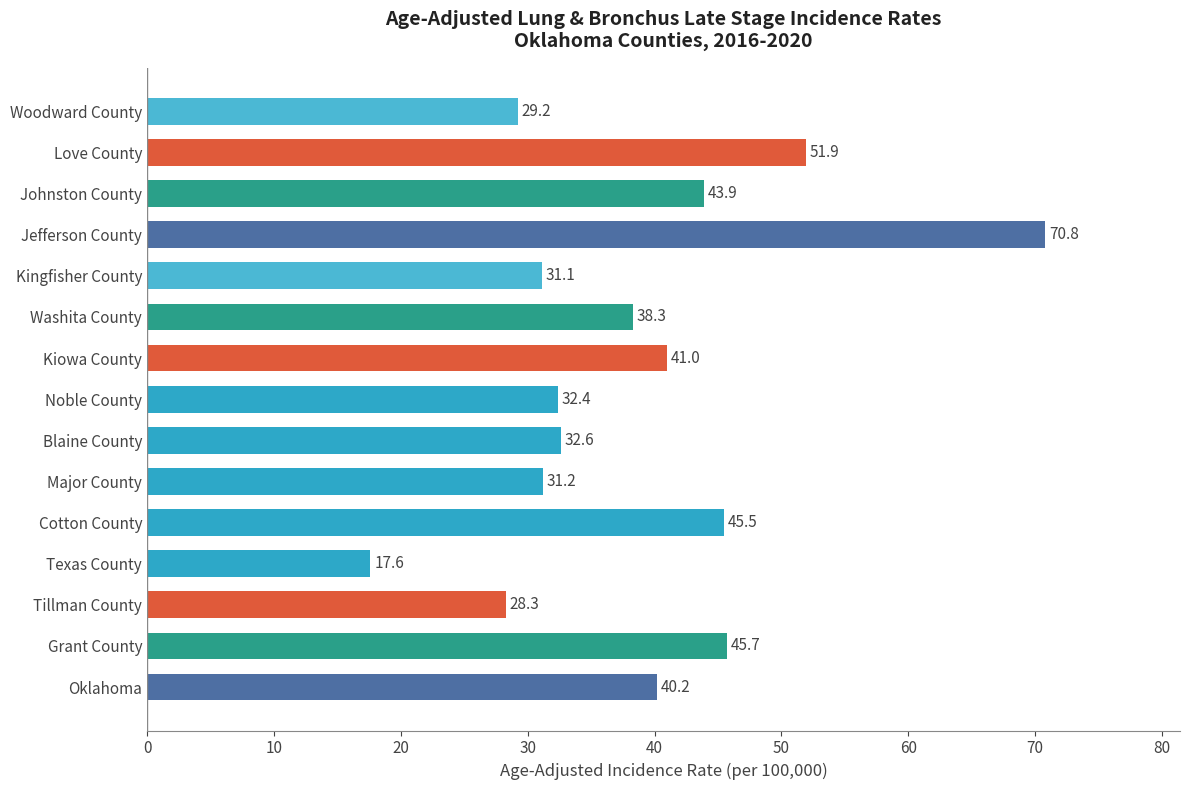

How many data points does each series have?

15